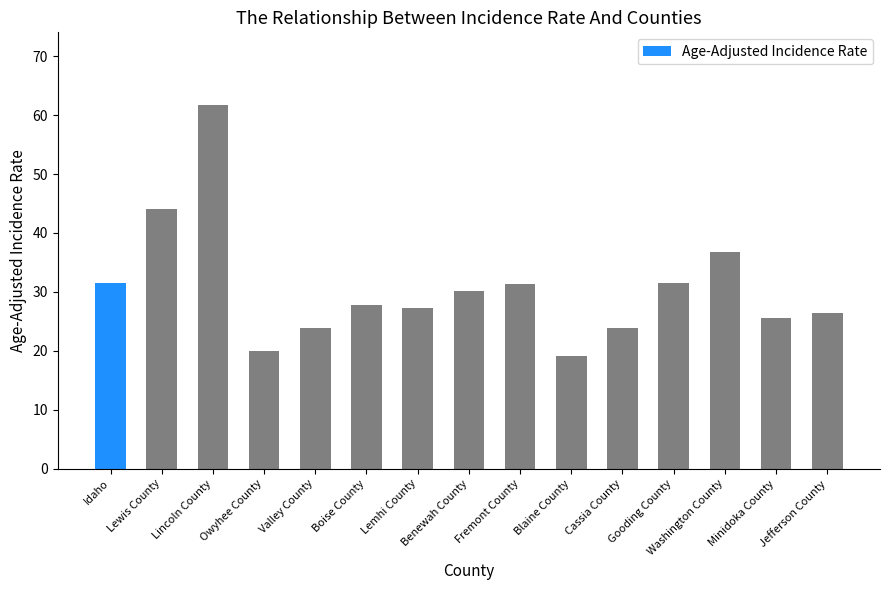

Is it true that the value at Lewis County is 44.1?

True